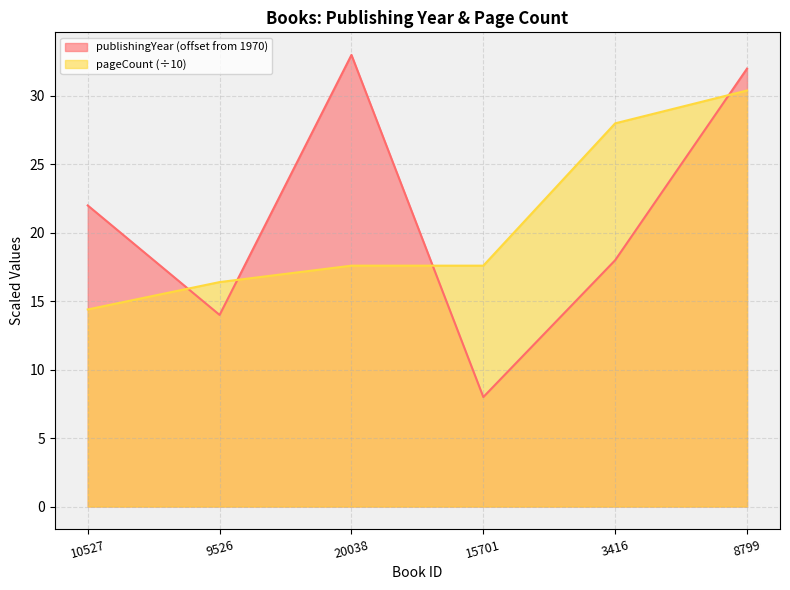

Which label corresponds to the smallest value in the chart?

15701